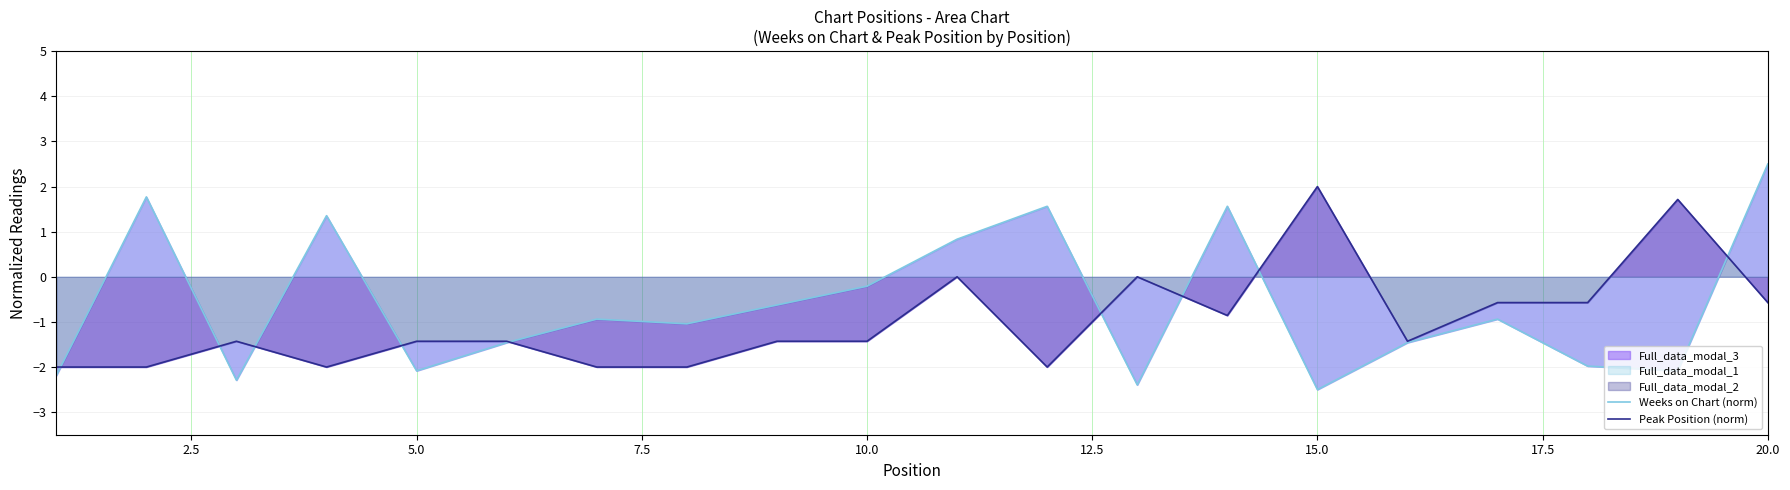

True or false: Weeks on Chart (norm) and Peak Position (norm) intersect in this chart.

True